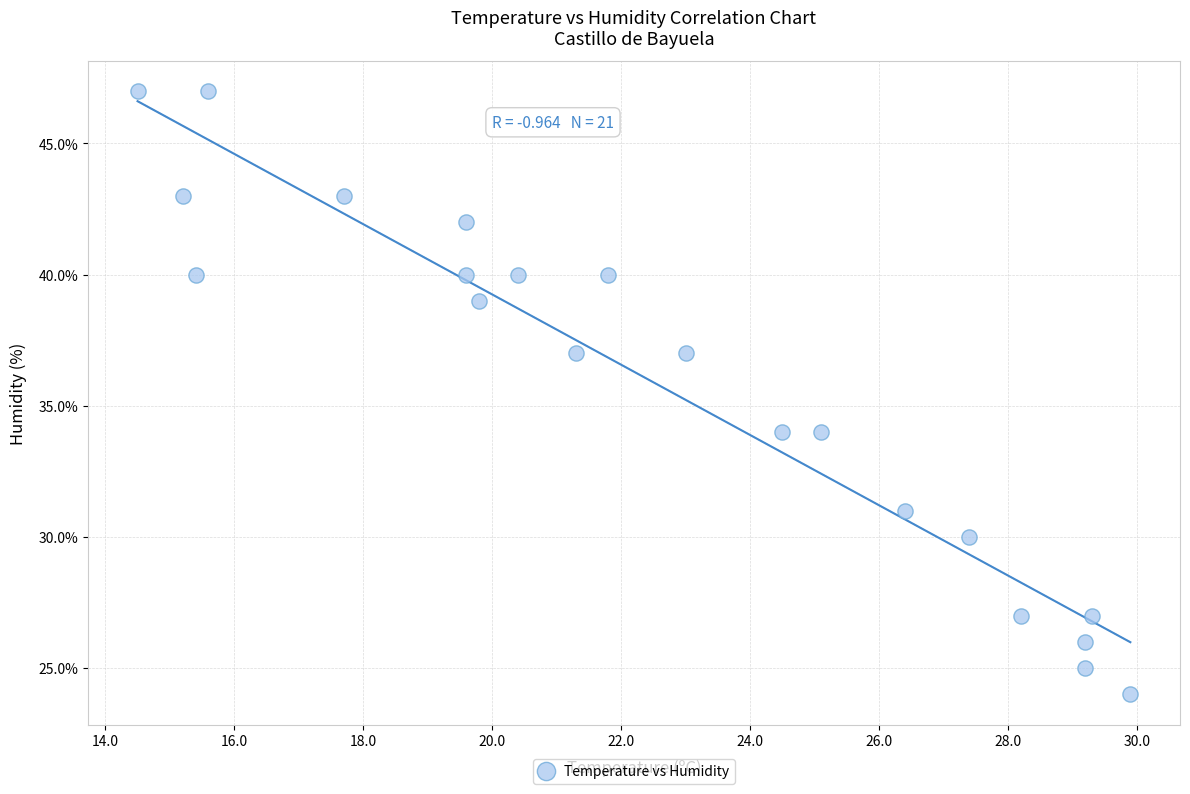

What is the range of Y values (max minus min)?

23